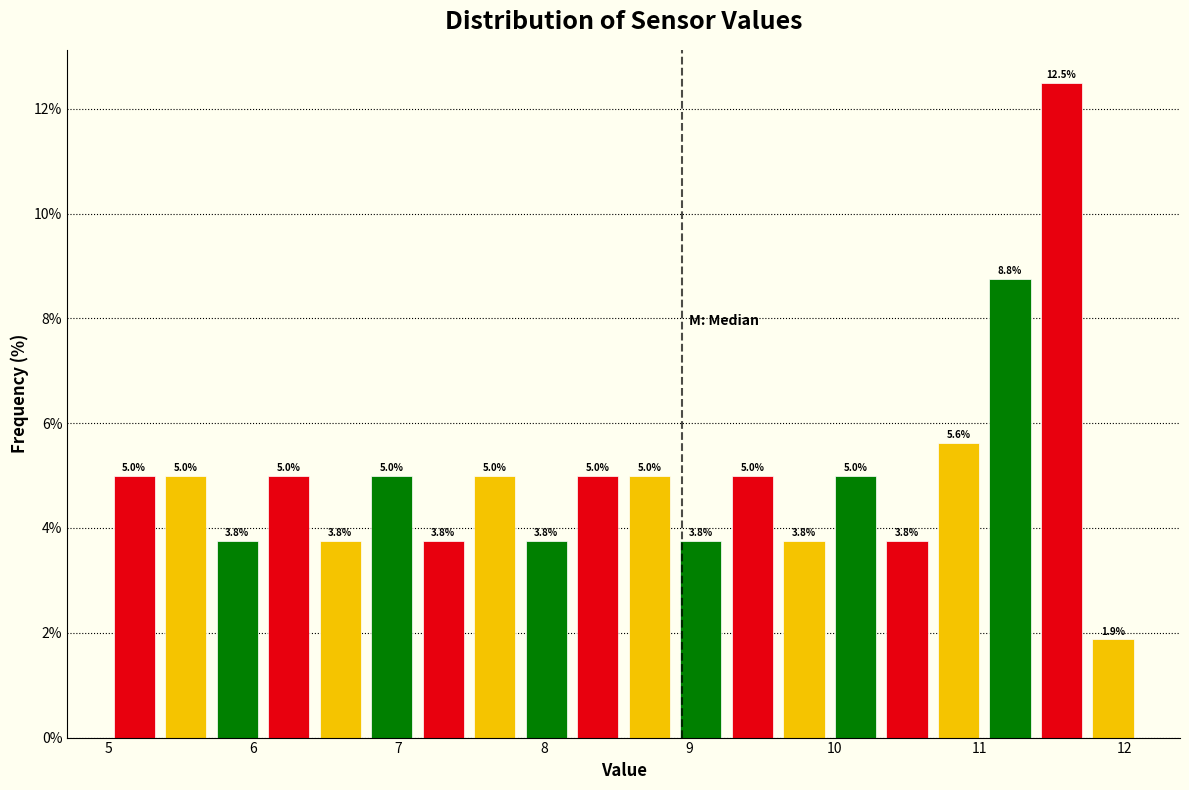

Read against the x-axis, roughly where is the centre of the tallest bar?

11.6